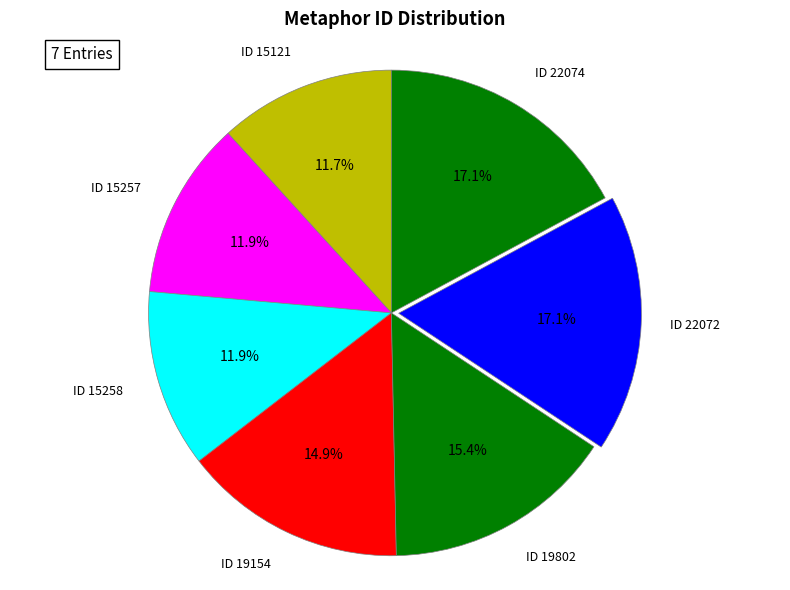

Is there any slice that represents more than half of the pie?

No